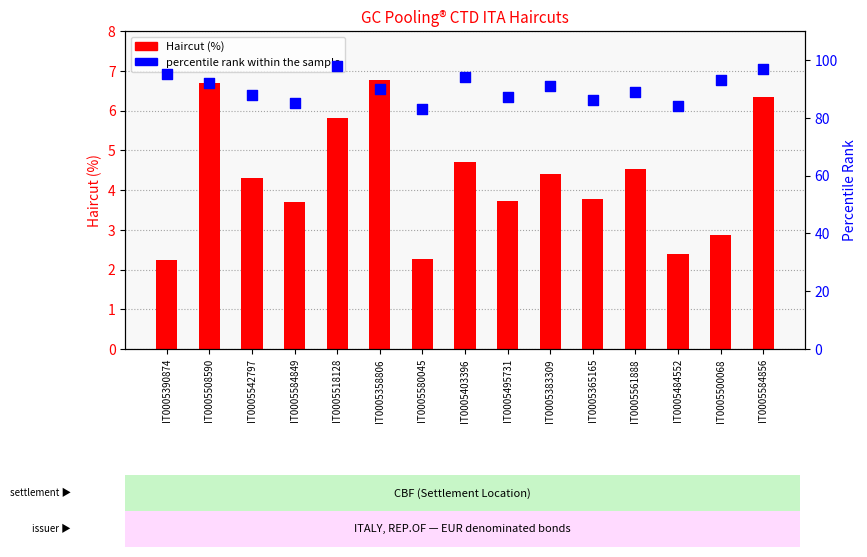

At how many categories does at least one series exceed 25?

15